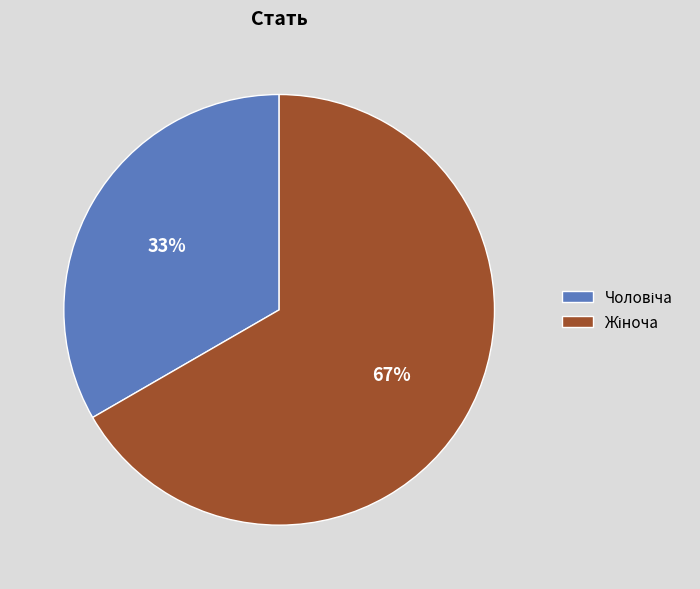

Is there a majority slice in this chart?

Yes